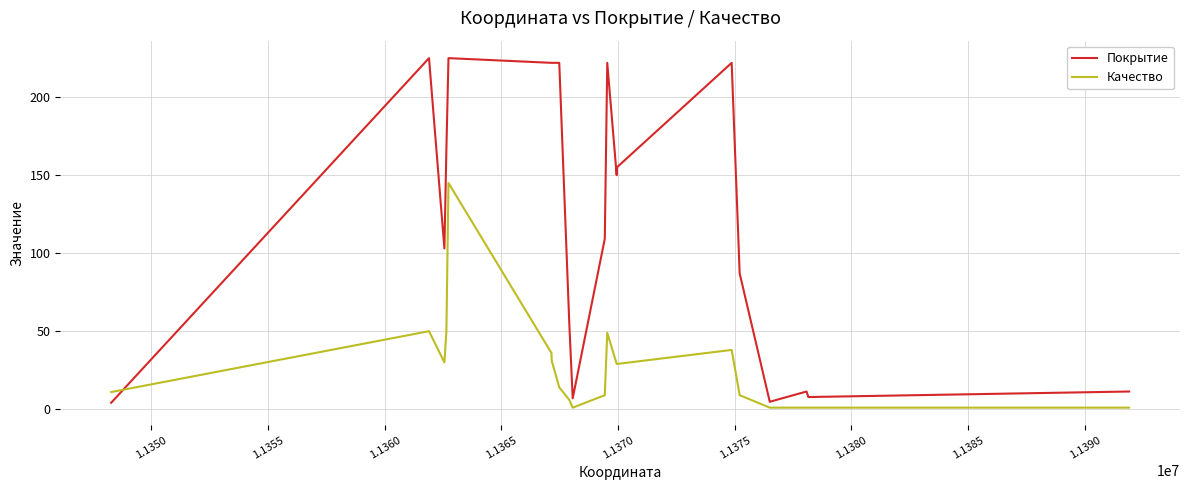

Which series has the largest total across all categories?

Покрытие